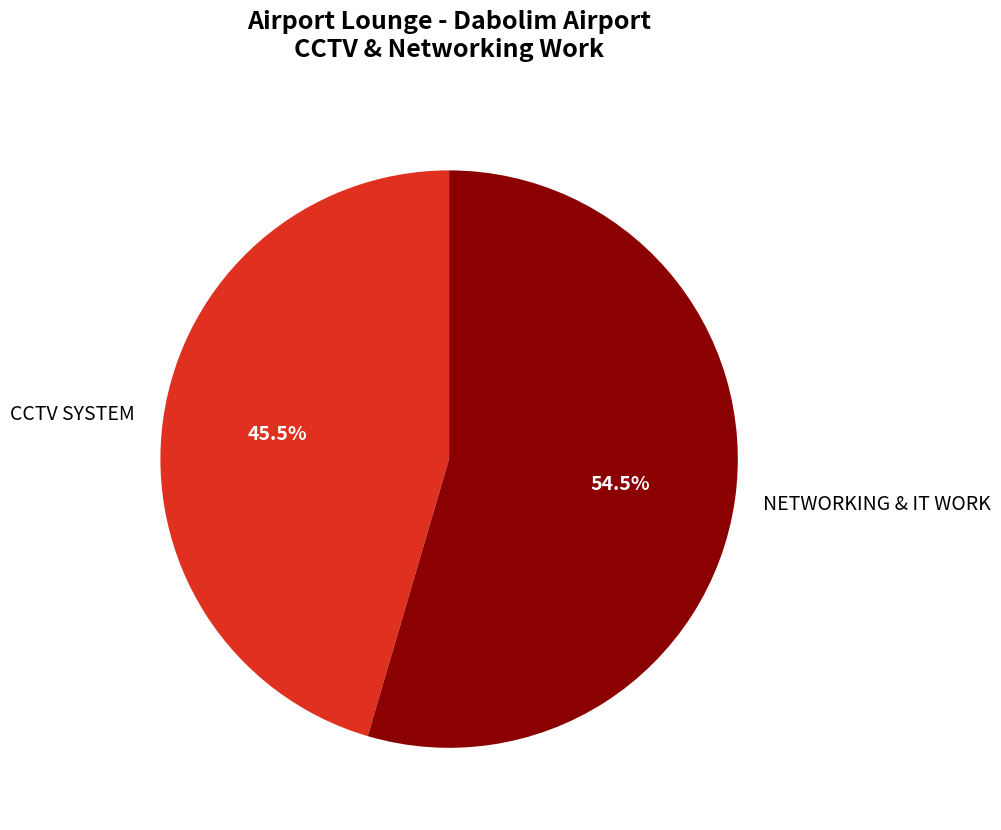

Does NETWORKING & IT WORK account for over 50% of the chart?

Yes